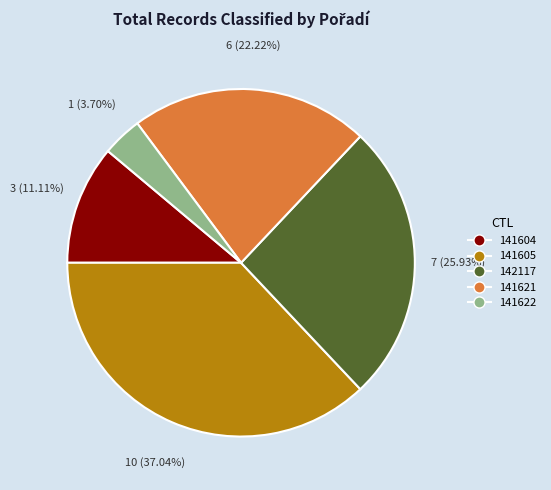

Which slice is the smallest?

141622